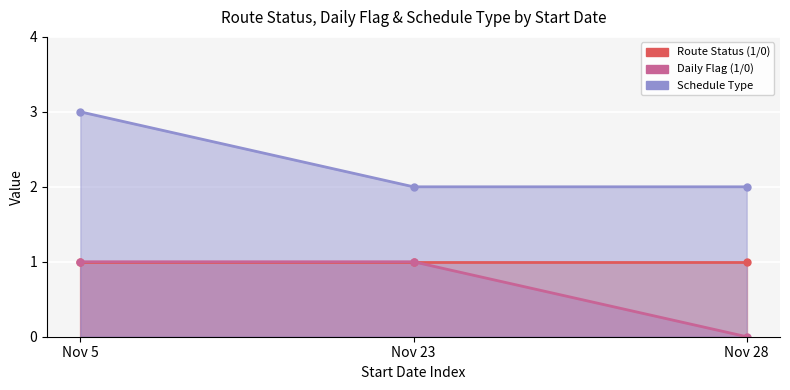

What value does the Route Status (1/0) series have at 2024-11-05?

1